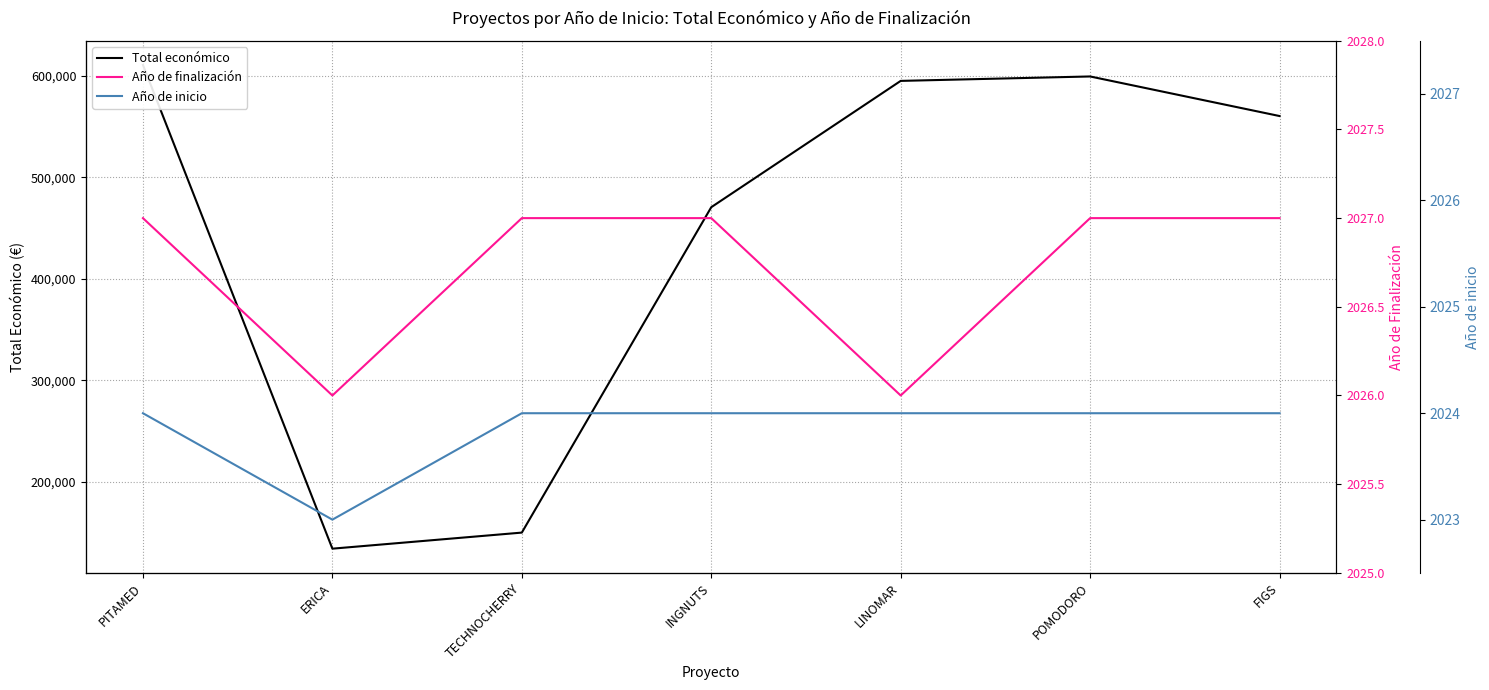

Between INGNUTS and POMODORO, which series saw the biggest shift?

Total económico